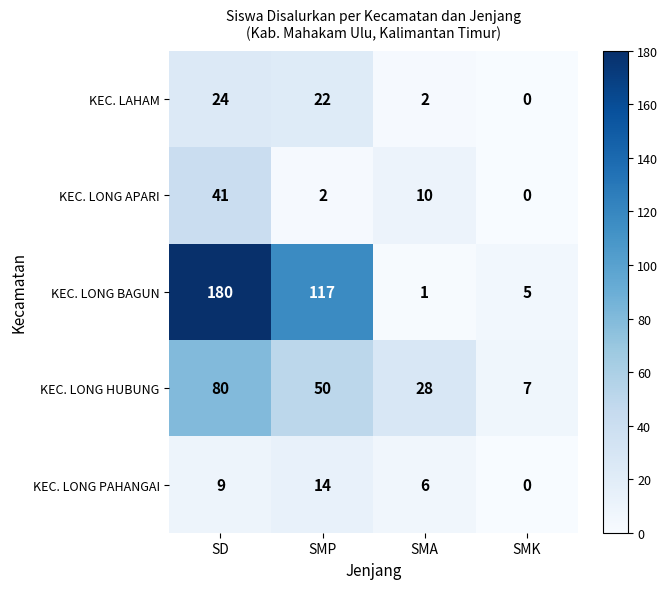

What is the average value of the KEC. LONG BAGUN series?

76